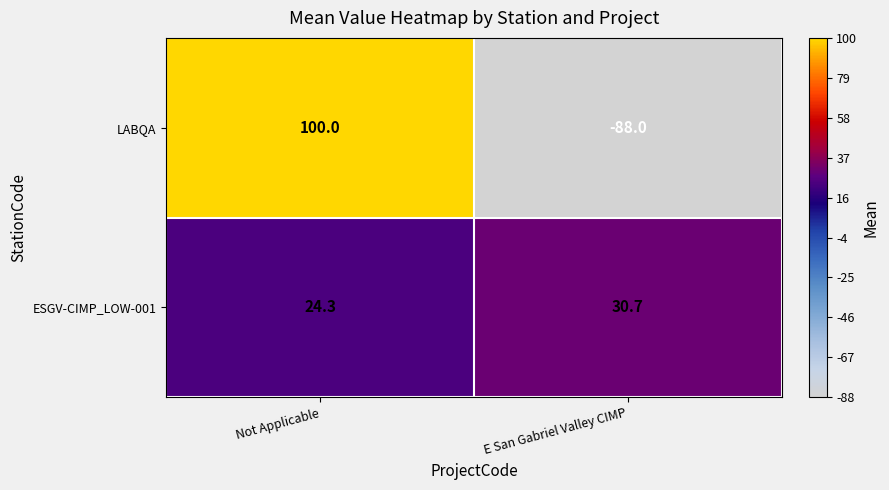

Count the number of categories in the chart.

2